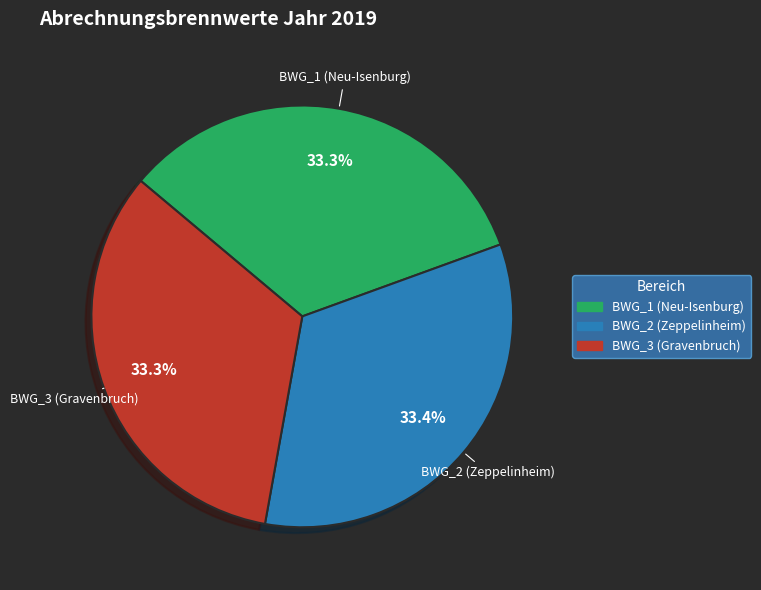

Is there any slice that represents more than half of the pie?

No